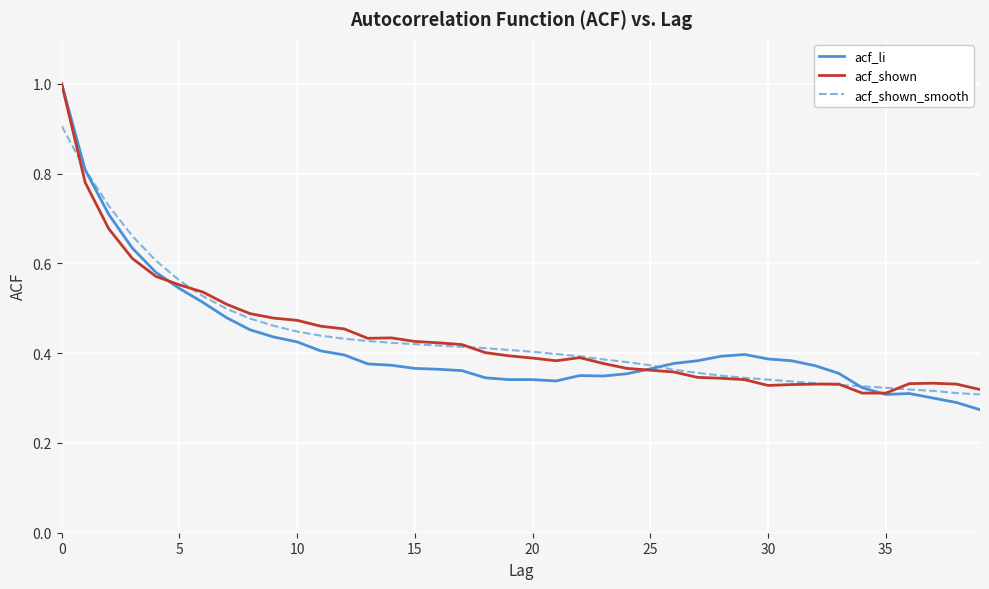

True or false: acf_shown_smooth has more than 2 interior local peaks.

False